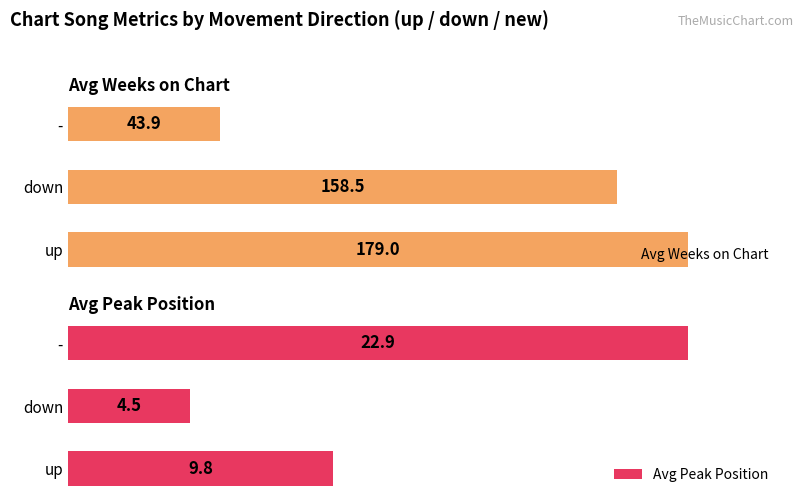

Are the bars horizontal?

Yes